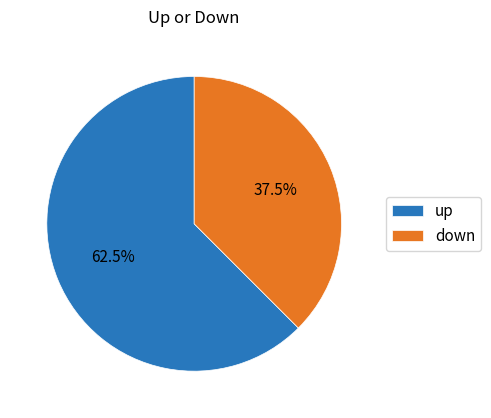

Rank the categories by value from highest to lowest.

up, down